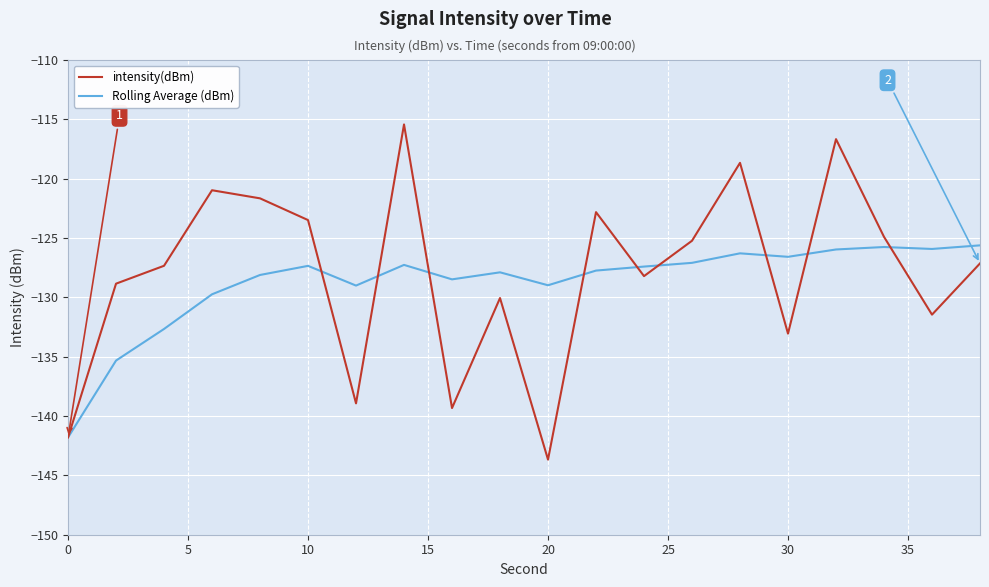

Which series has the largest total across all categories?

intensity(dBm)